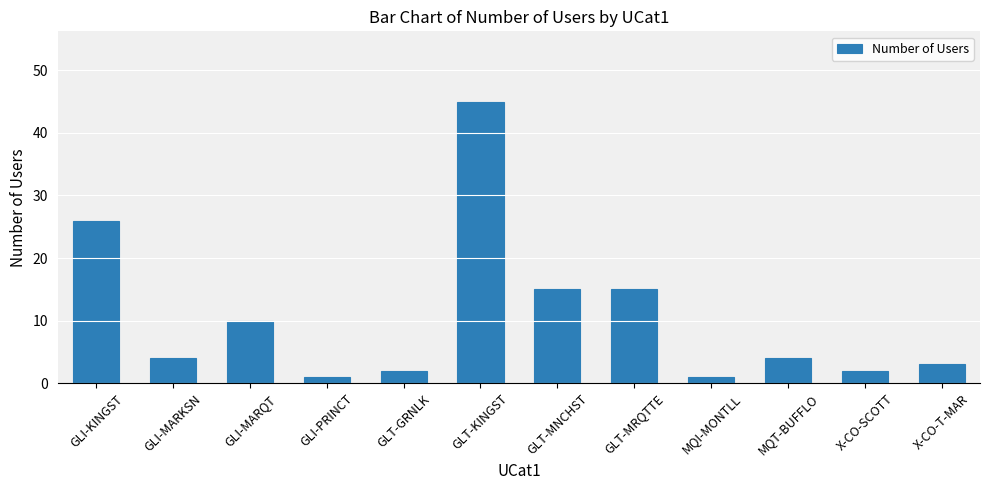

Which category has the highest value across all series?

GLT-KINGST